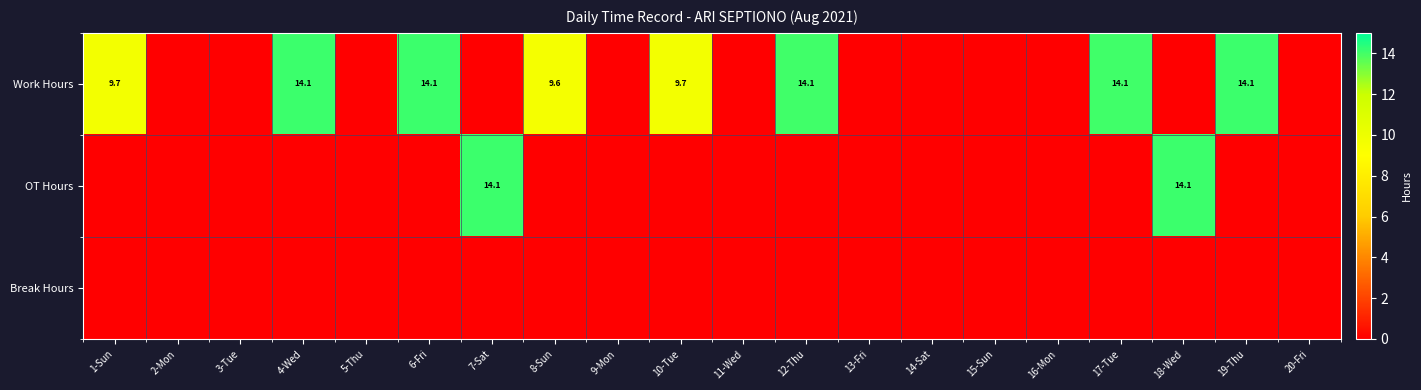

At which category is the sum across all series the highest?

4-Wed